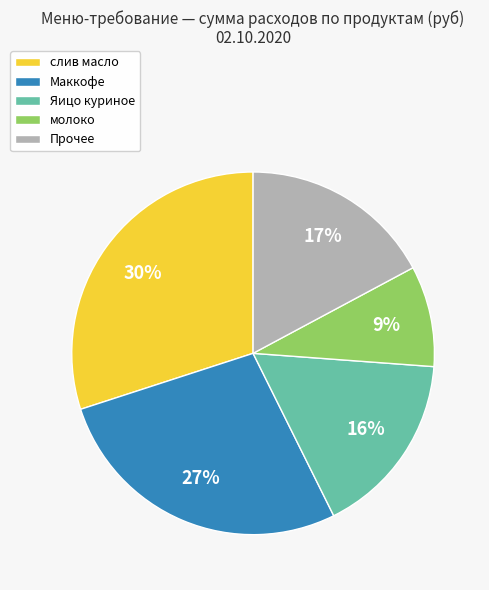

Is слив масло the majority of the pie?

No